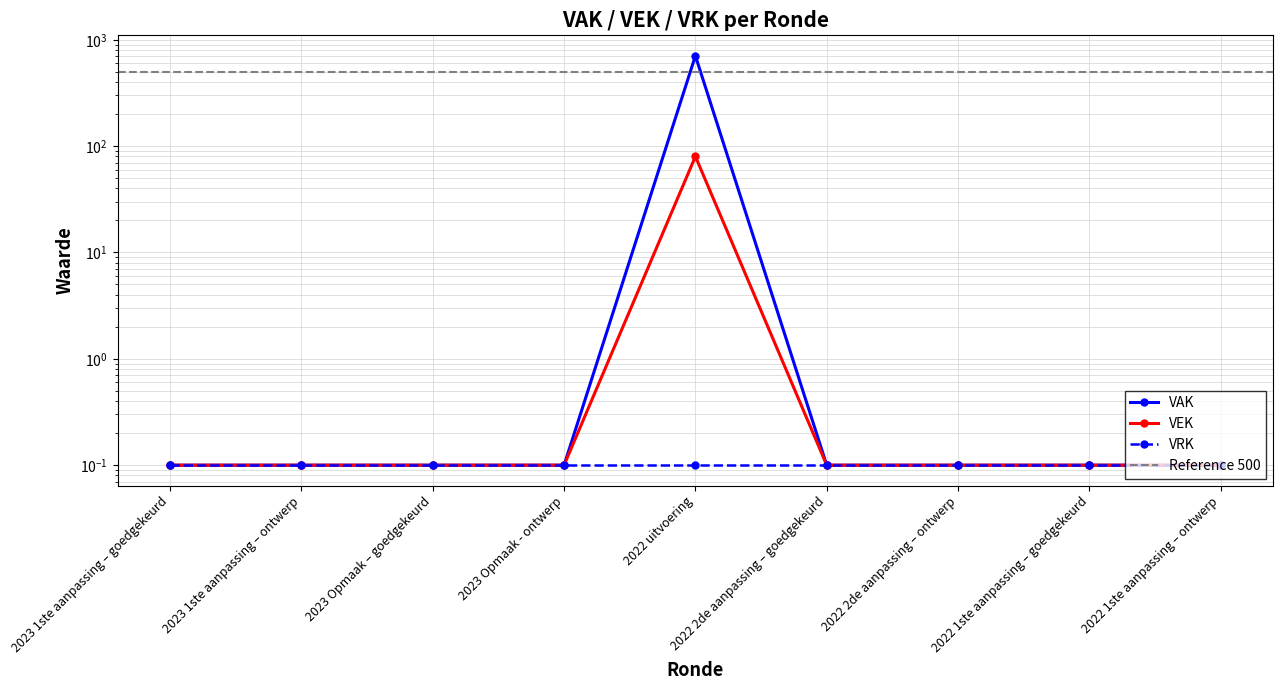

What is the sum of the VEK values at 2022 2de aanpassing – ontwerp and 2023 Opmaak - ontwerp?

0.2